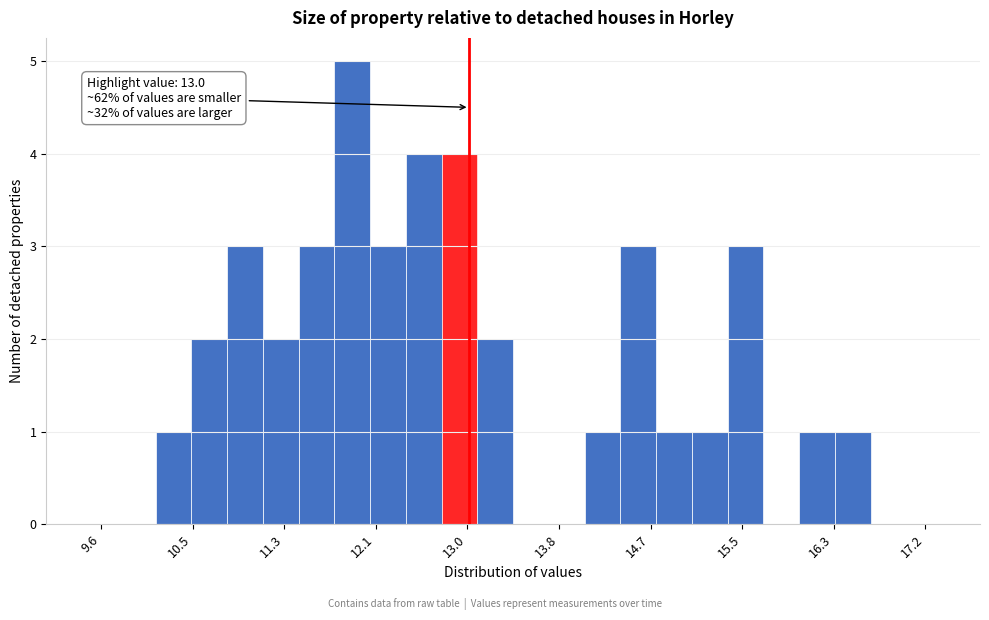

Around what value on the x-axis is the tallest bar? Give the approximate position of its centre, as read against the axis.

11.9